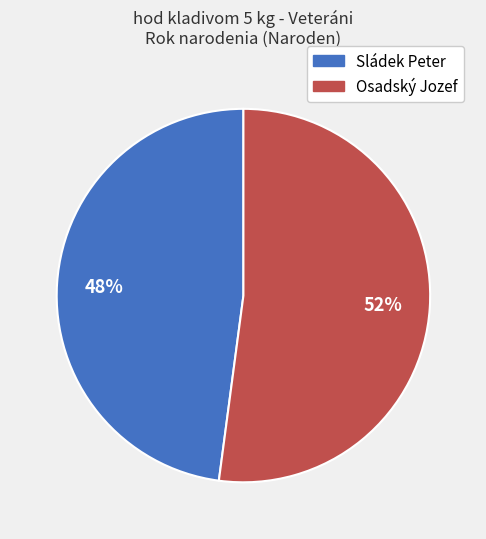

Do Osadský Jozef and Sládek Peter together represent more than half of the pie?

Yes